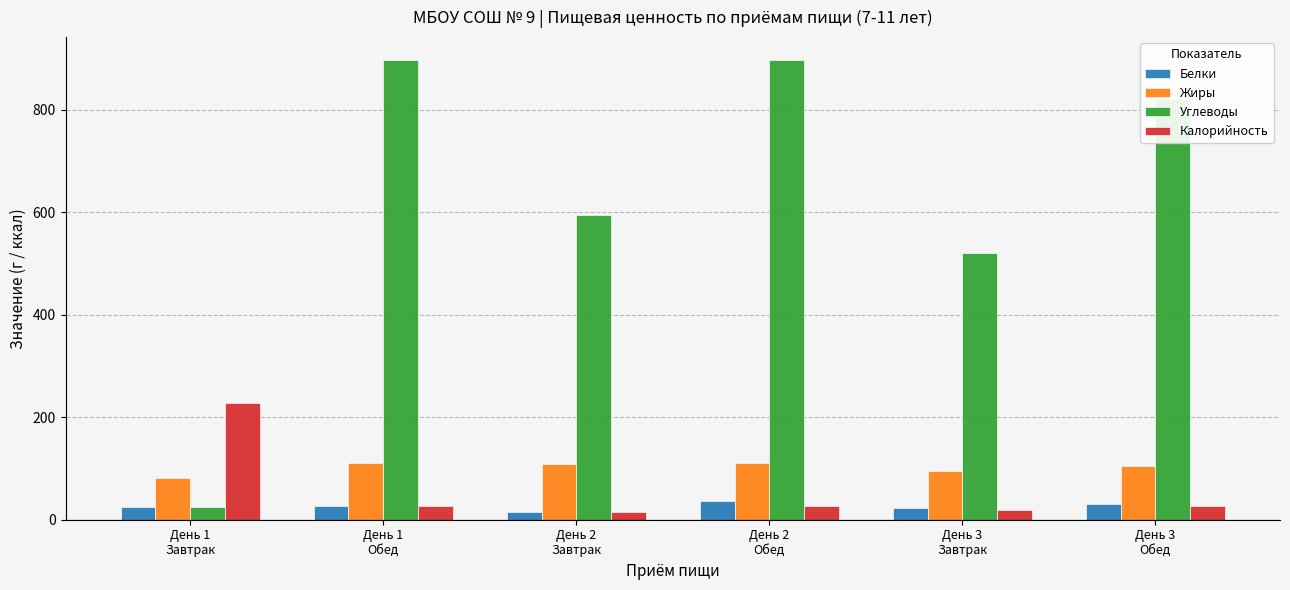

The Калорийность series shows 27.4 at День 1
Обед. True or false?

True